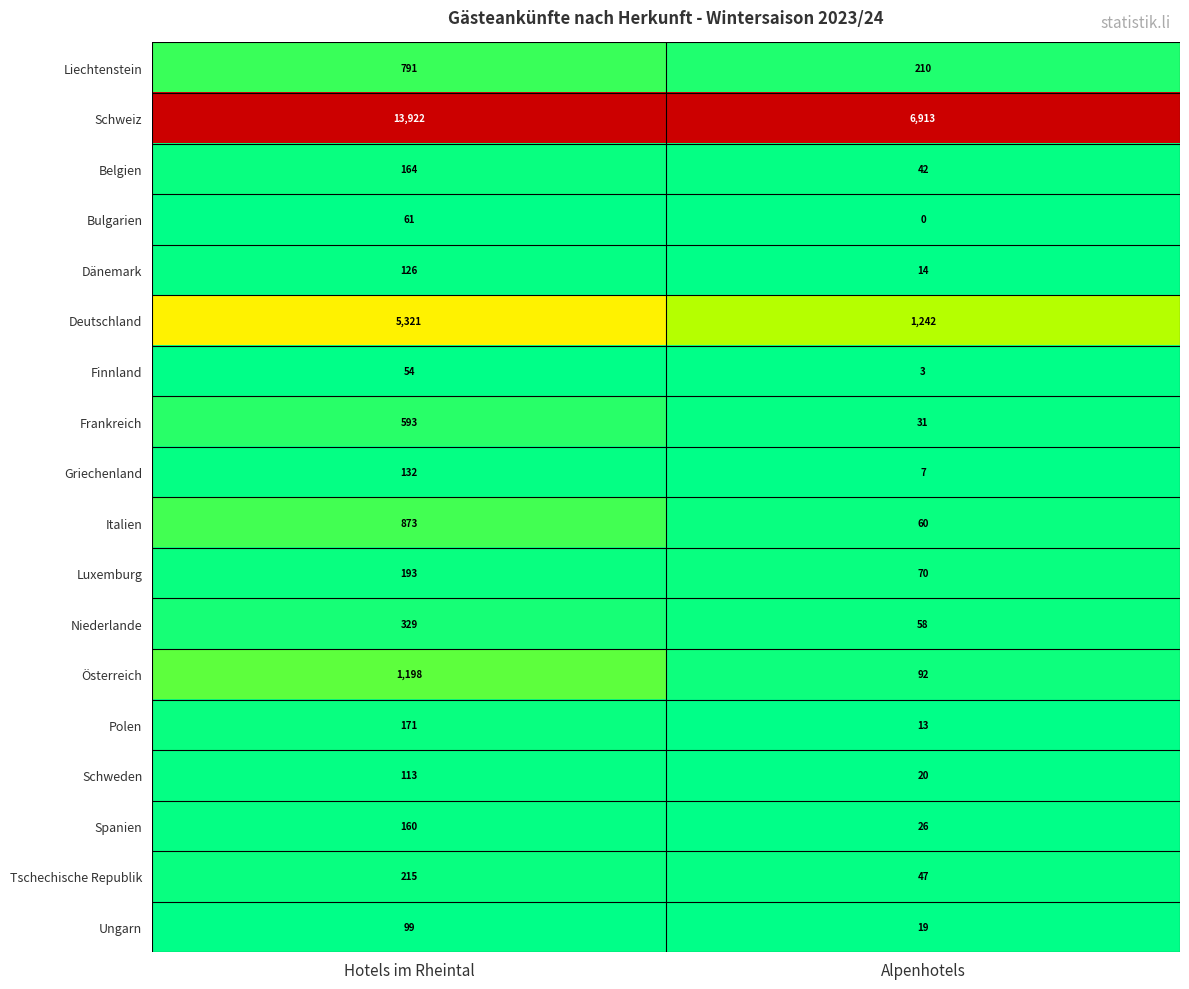

Which category has the highest value across all series?

Hotels im Rheintal